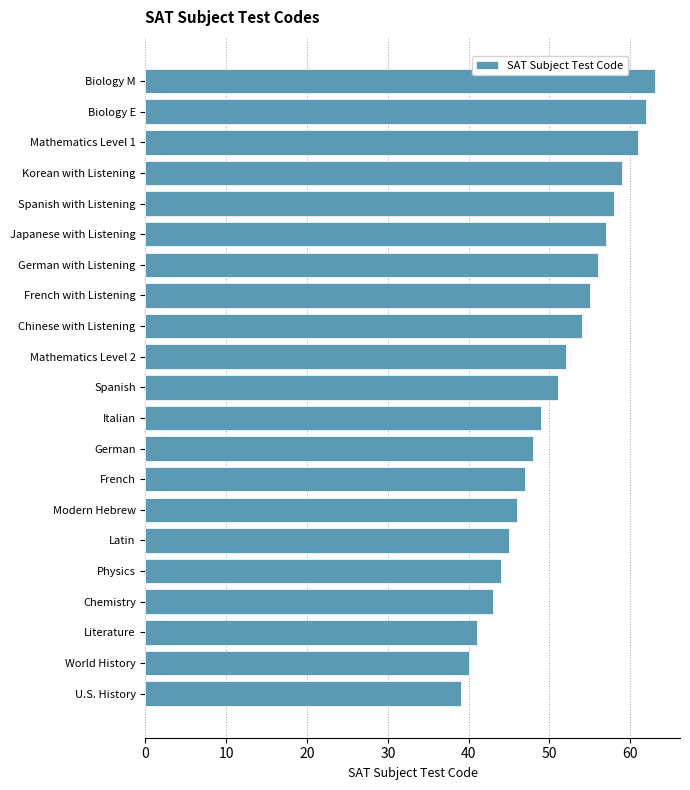

Read the value at Japanese with Listening, to the nearest 10.

60